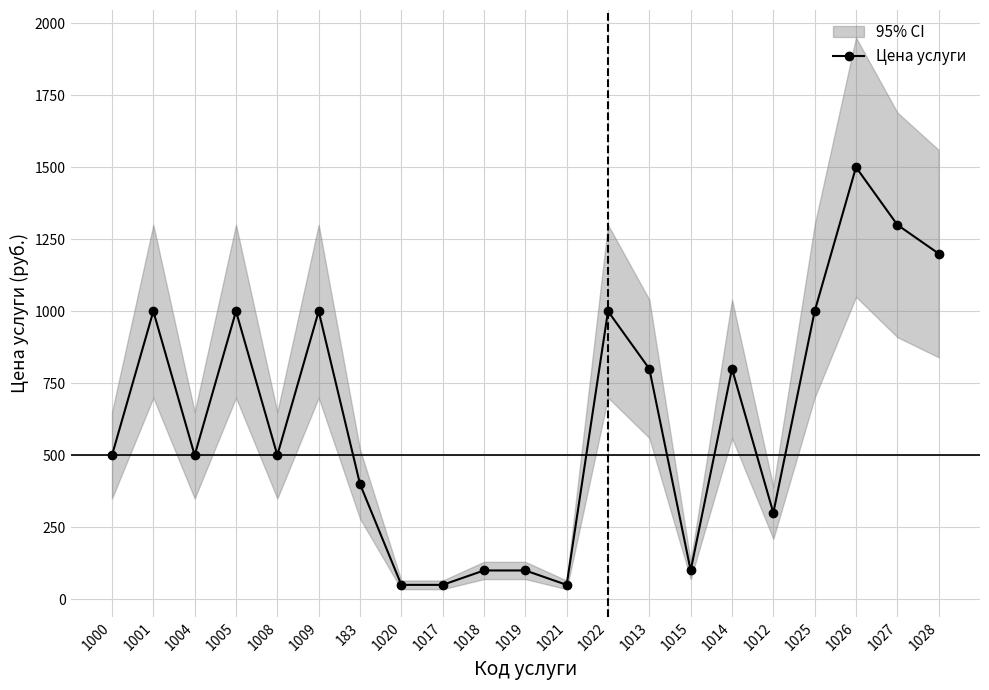

Does the chart have visible grid lines?

Yes